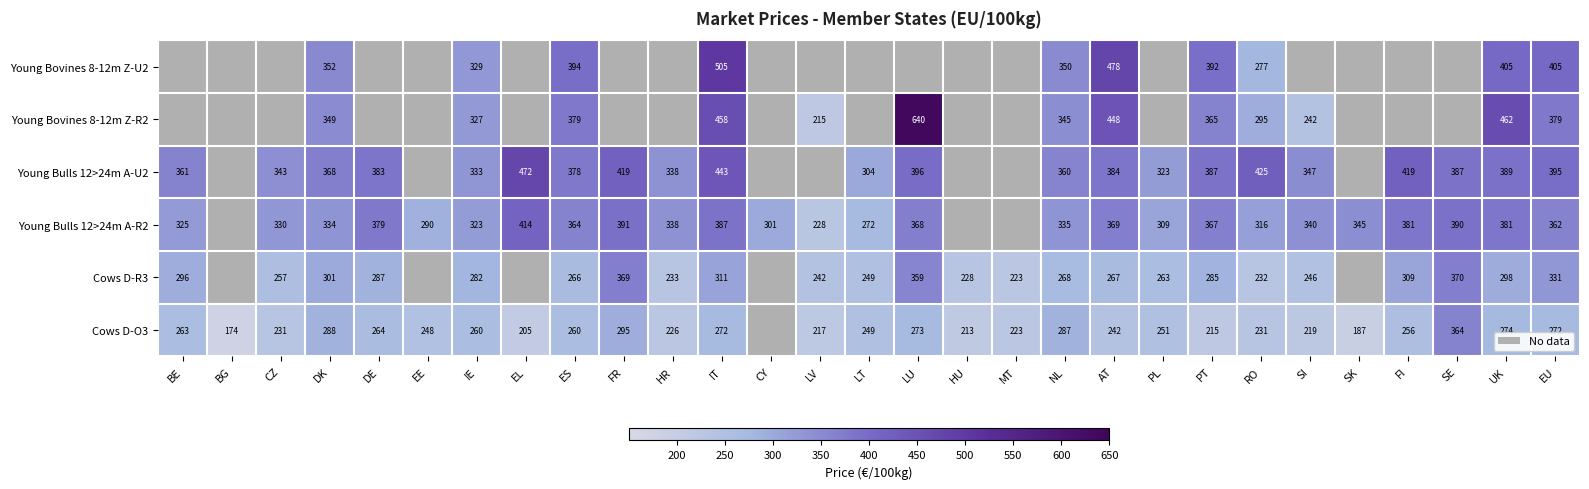

Is the value of Cows D-O3 at HR greater than the value of Young Bulls 12>24m A-R2 at NL?

No